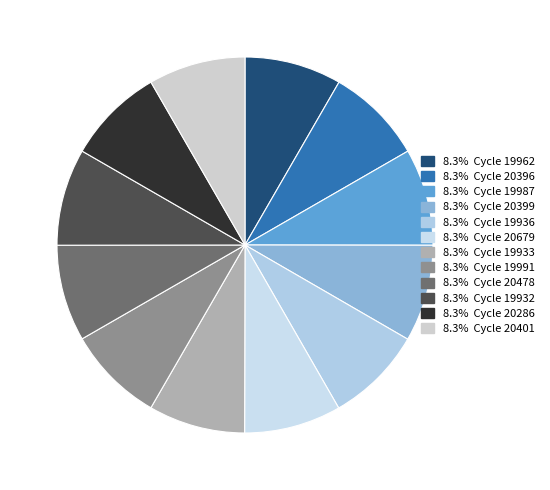

Rank the categories by value from highest to lowest.

28_20396, 28_19936, 28_19932, 28_19987, 28_20286, 28_20679, 28_19991, 28_19962, 28_20401, 28_20399, 28_19933, 28_20478